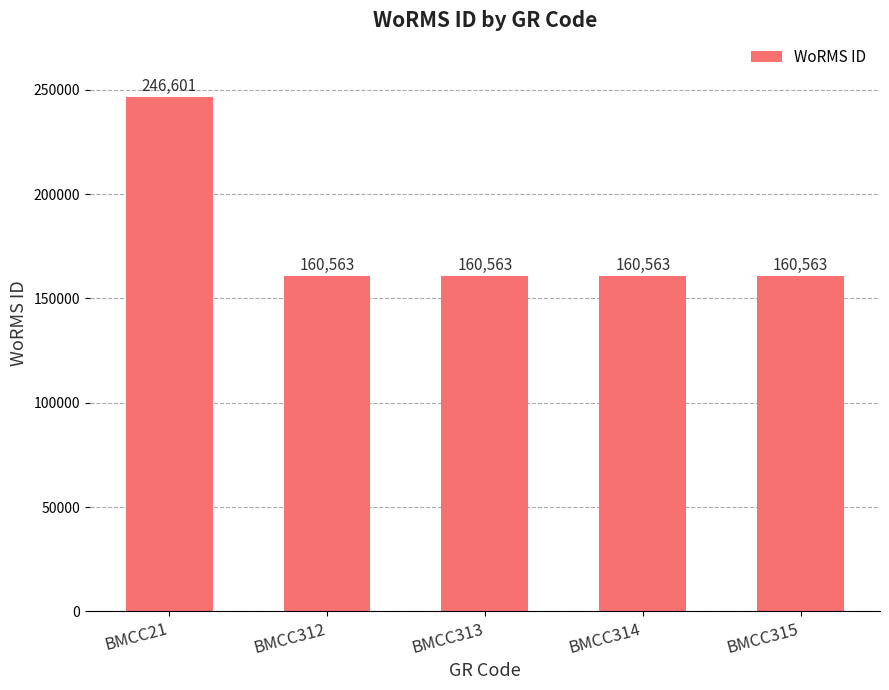

What value does the data have at BMCC315?

160563